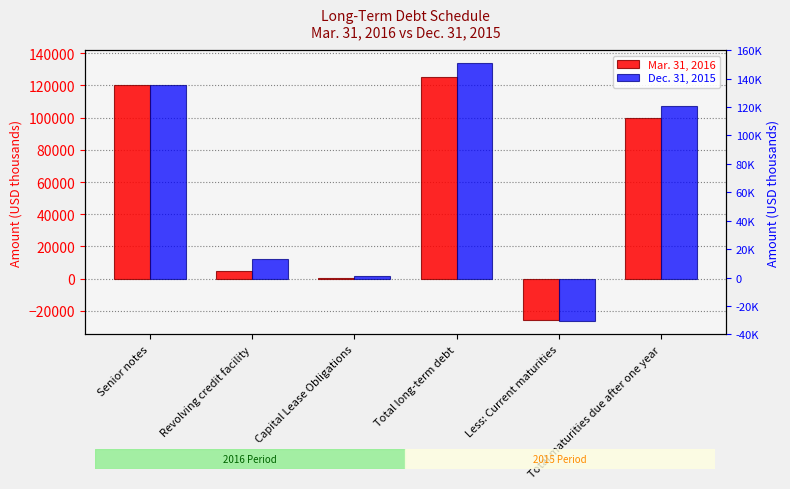

At Total long-term debt, list the series in order from largest to smallest.

Dec. 31, 2015, Mar. 31, 2016